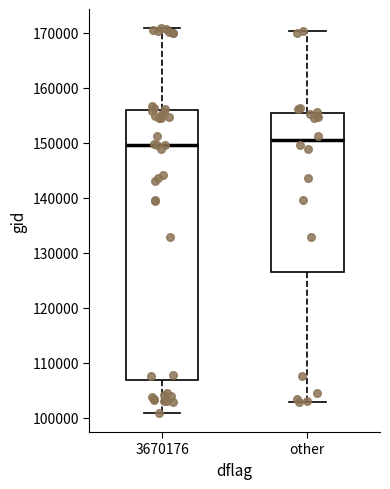

Reading left to right, read every box against the y-axis: the position of its median line, the range the box covers, and the ends of its whiskers. The values are not printed on the chart, so give them approximately, as read against the axis.

3670176: median 150000, box 107000 to 156000, whiskers 101000 to 171000
other: median 150000, box 127000 to 155000, whiskers 103000 to 170000